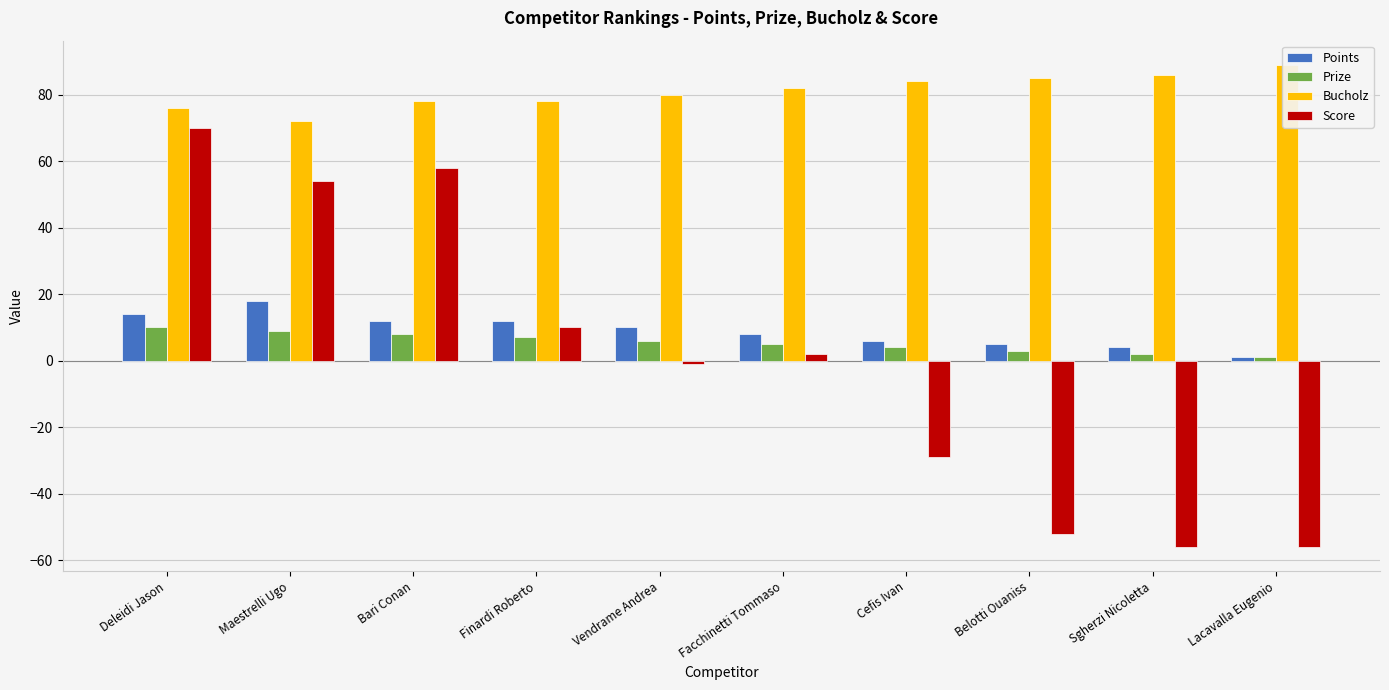

How many bars are there in each group?

4